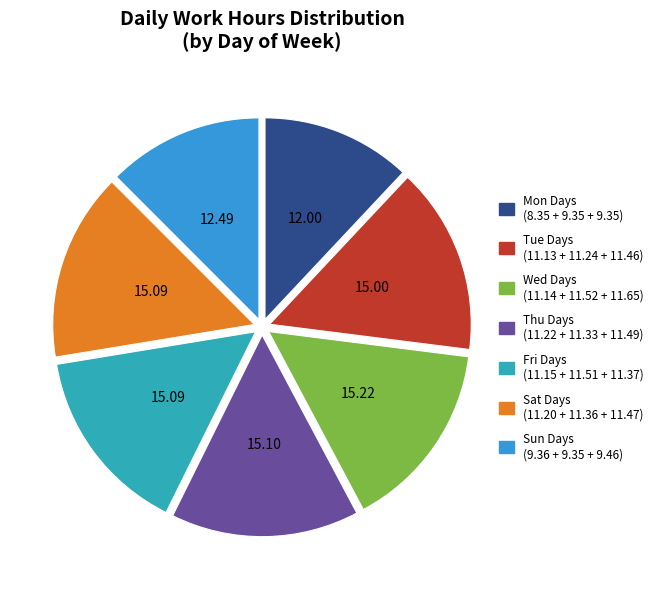

Does any single category account for the majority?

No